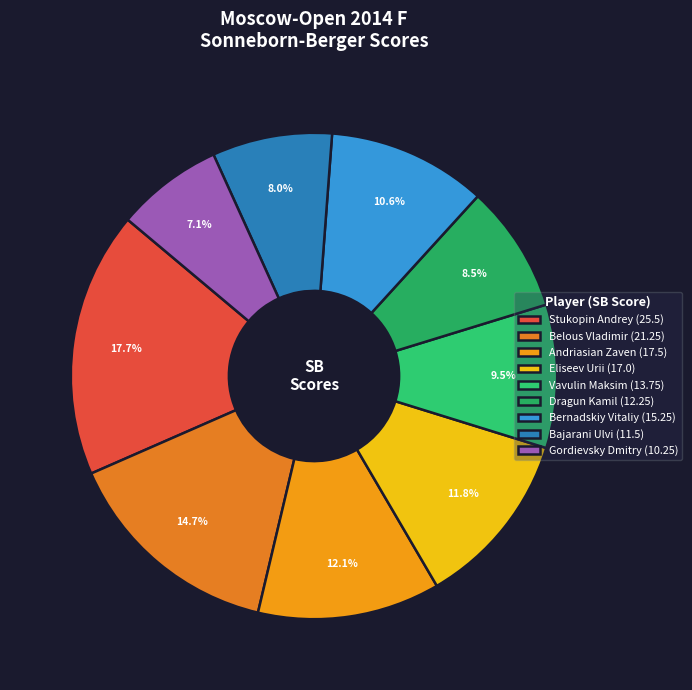

How many slices are in this pie chart?

9